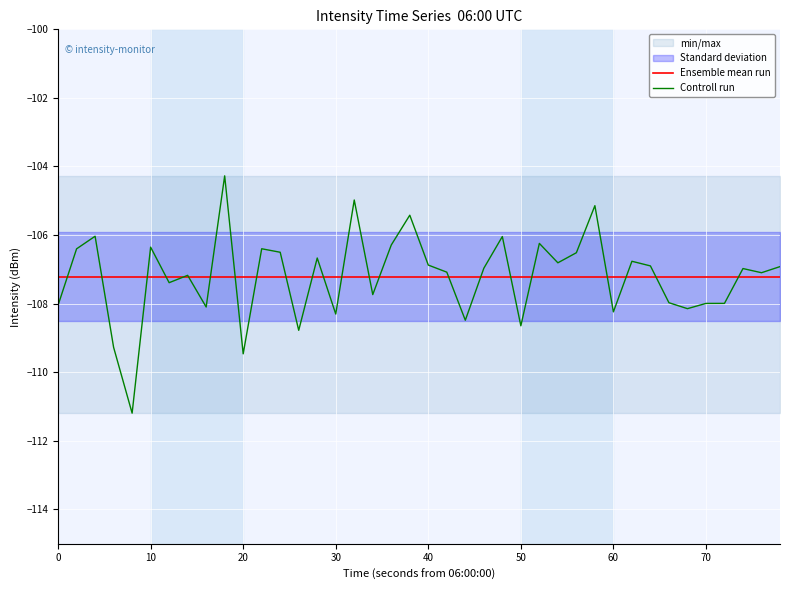

The value of Ensemble mean run at 20 is -107.2. True or false?

True